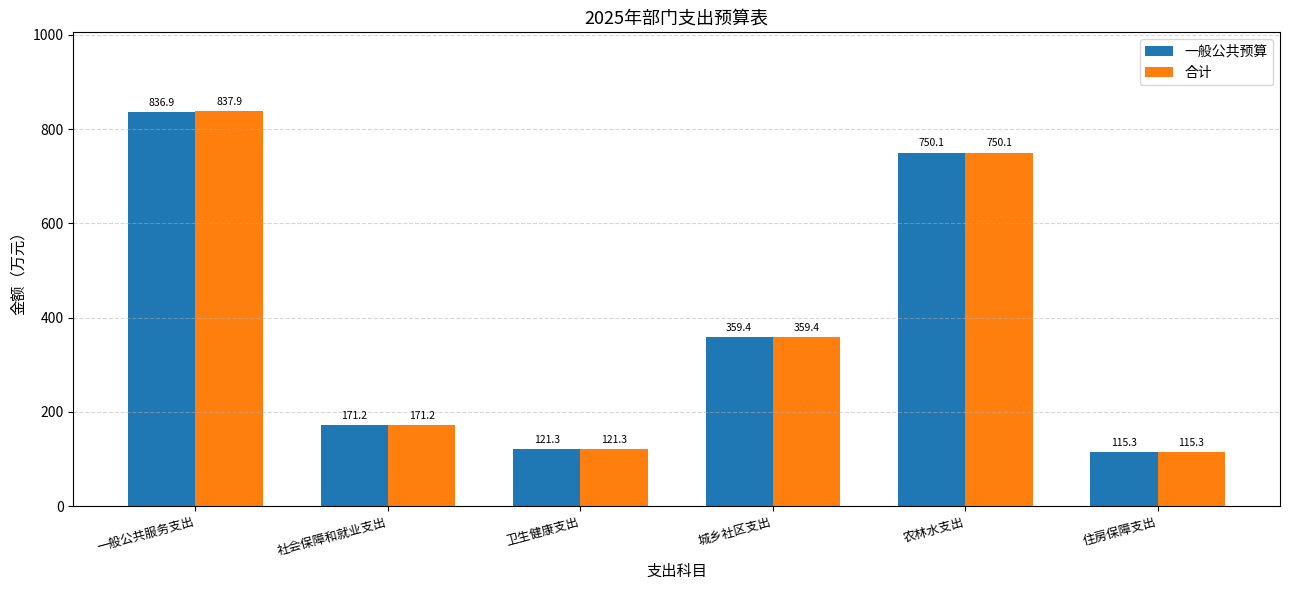

What is the label of the 1st bar from the left?

一般公共服务支出